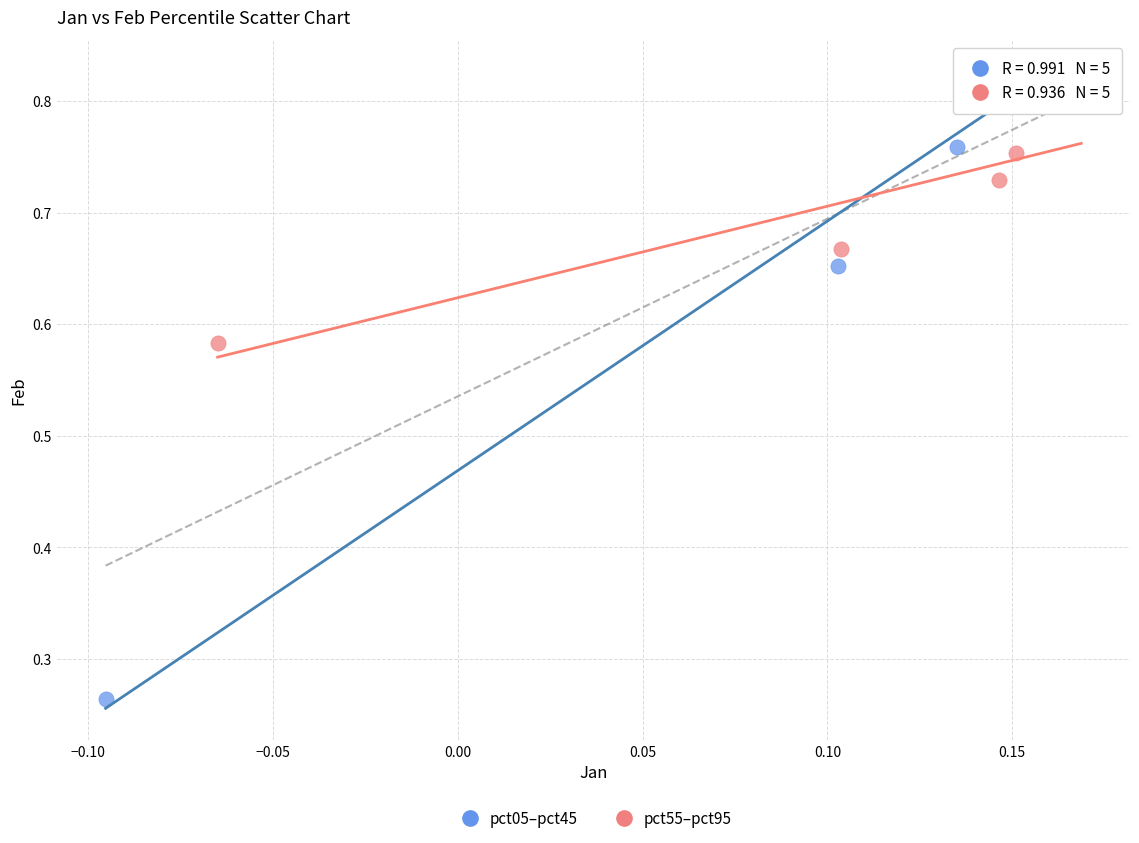

Which series reaches the maximum Y coordinate?

pct05–pct45